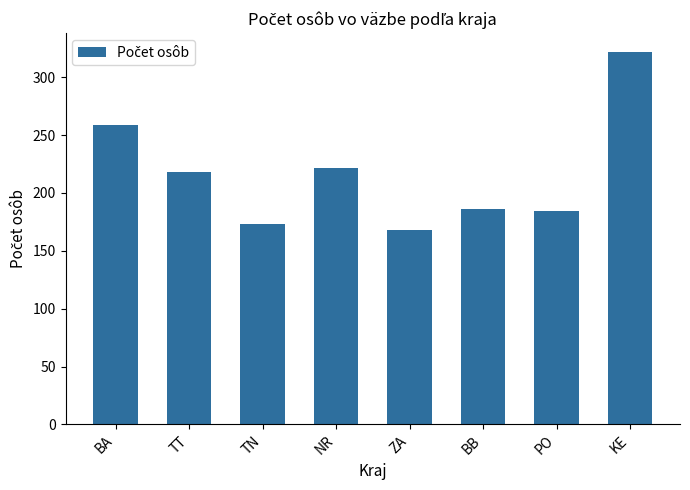

Which category has the highest value across all series?

KE